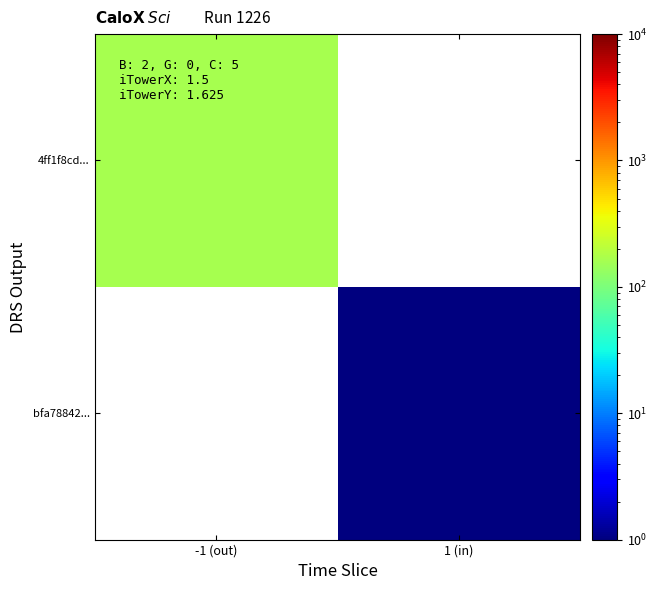

The bfa78842... series shows 1.0 at 1 (in). True or false?

True